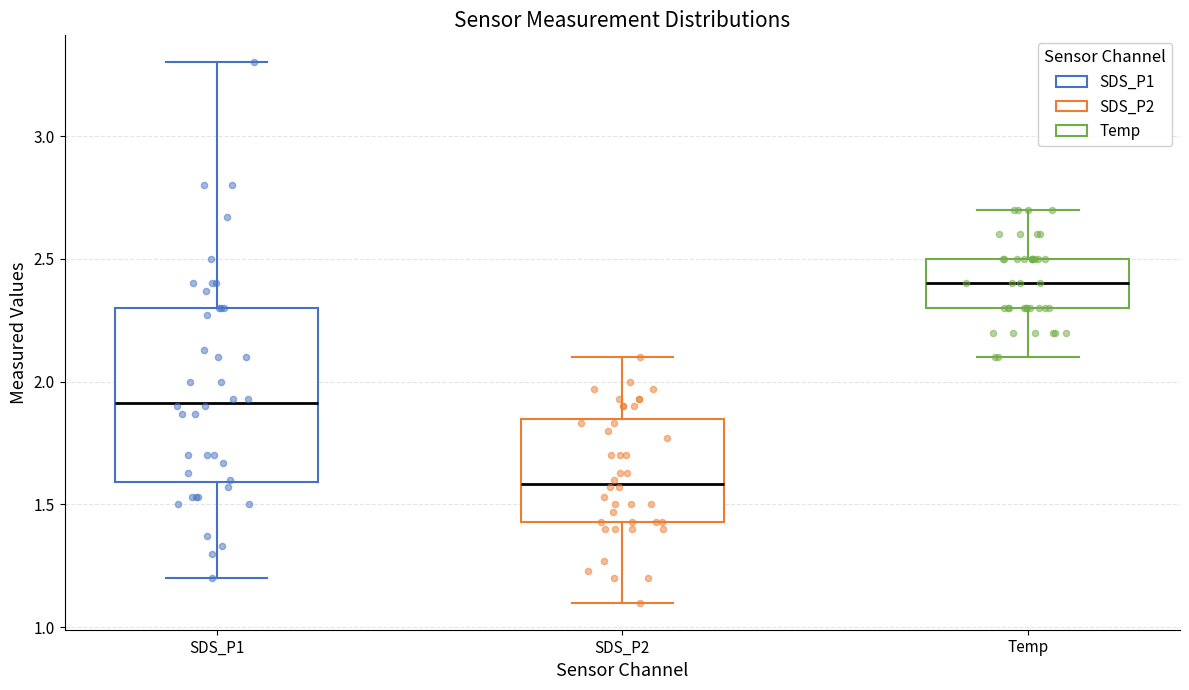

Where does the upper whisker of the box for SDS_P1 end on the y-axis? The values are not printed on the chart, so give them approximately, as read against the axis.

3.30